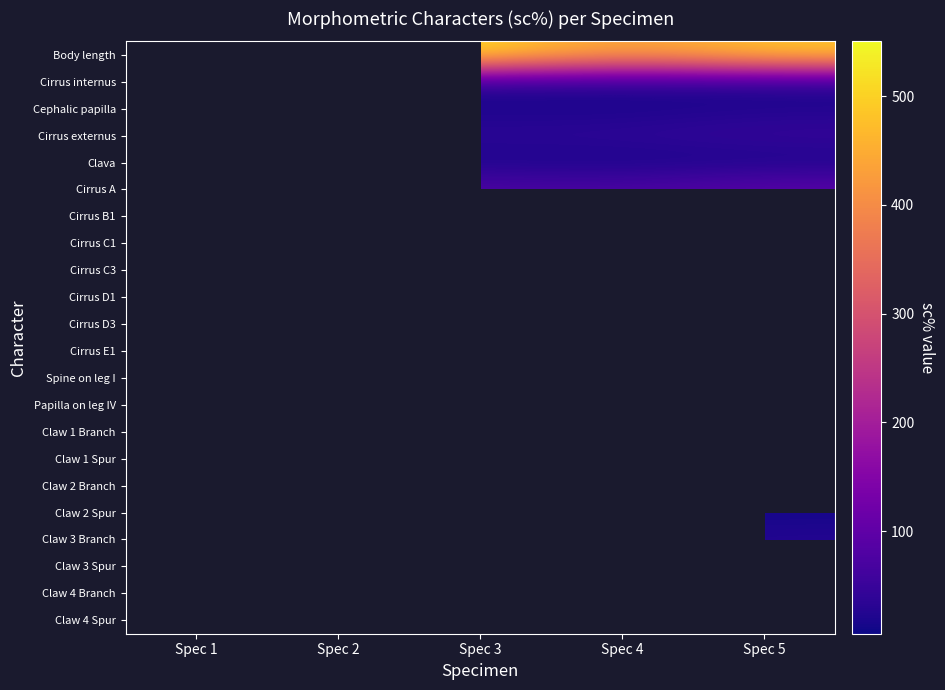

What is the average value of the Body length series?

484.4